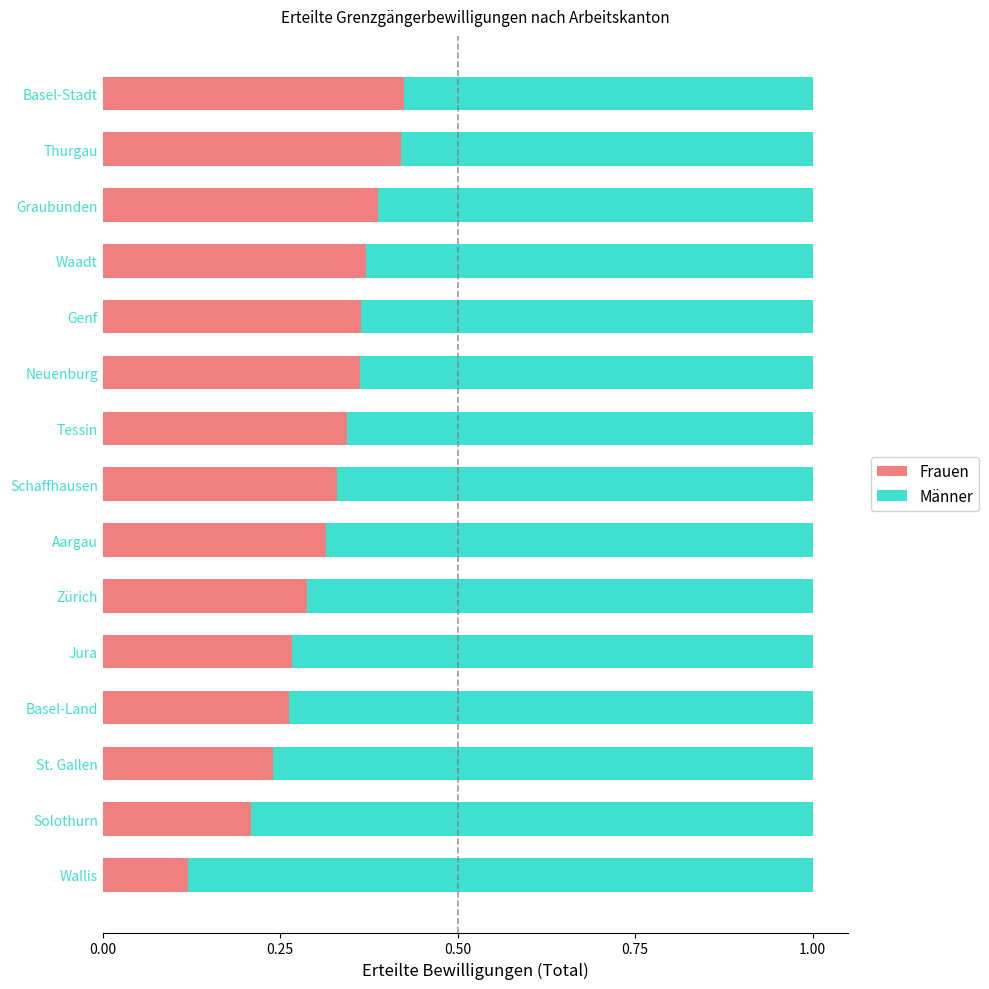

How many Frauen values are between 0 and 1?

15